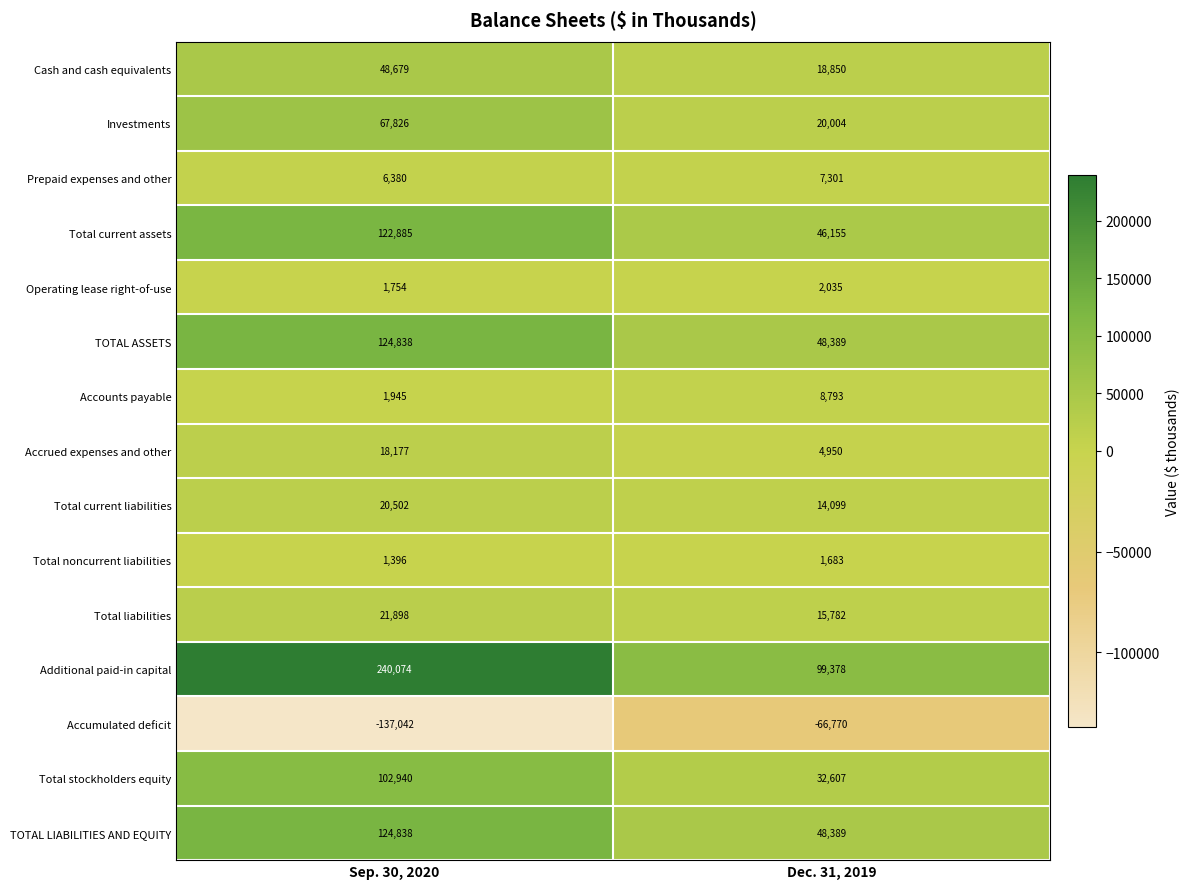

What is the spread (max minus min) of values at Sep. 30, 2020?

377116